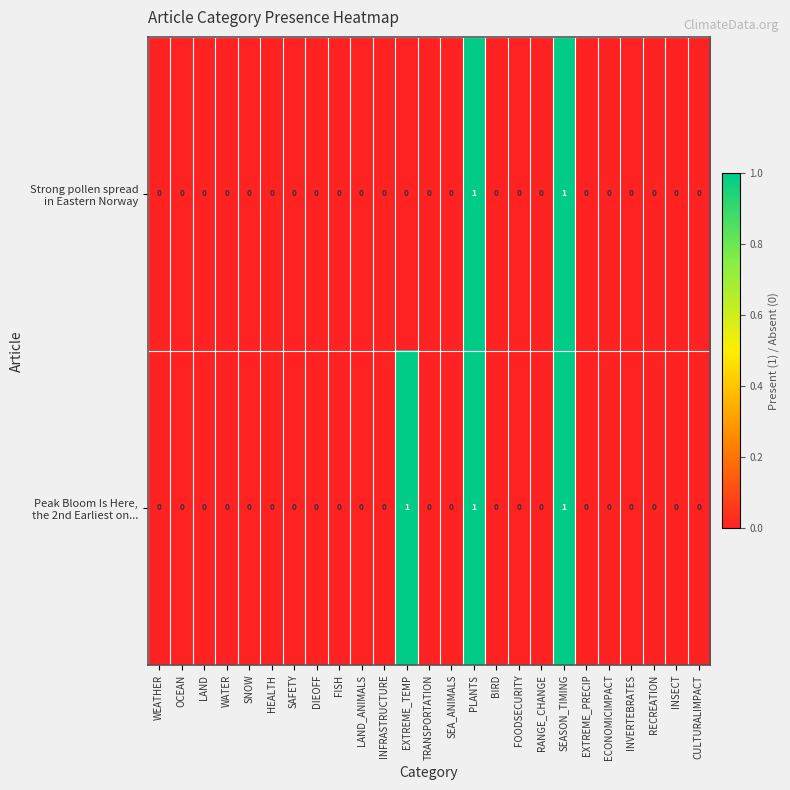

How many data points does each series have?

25